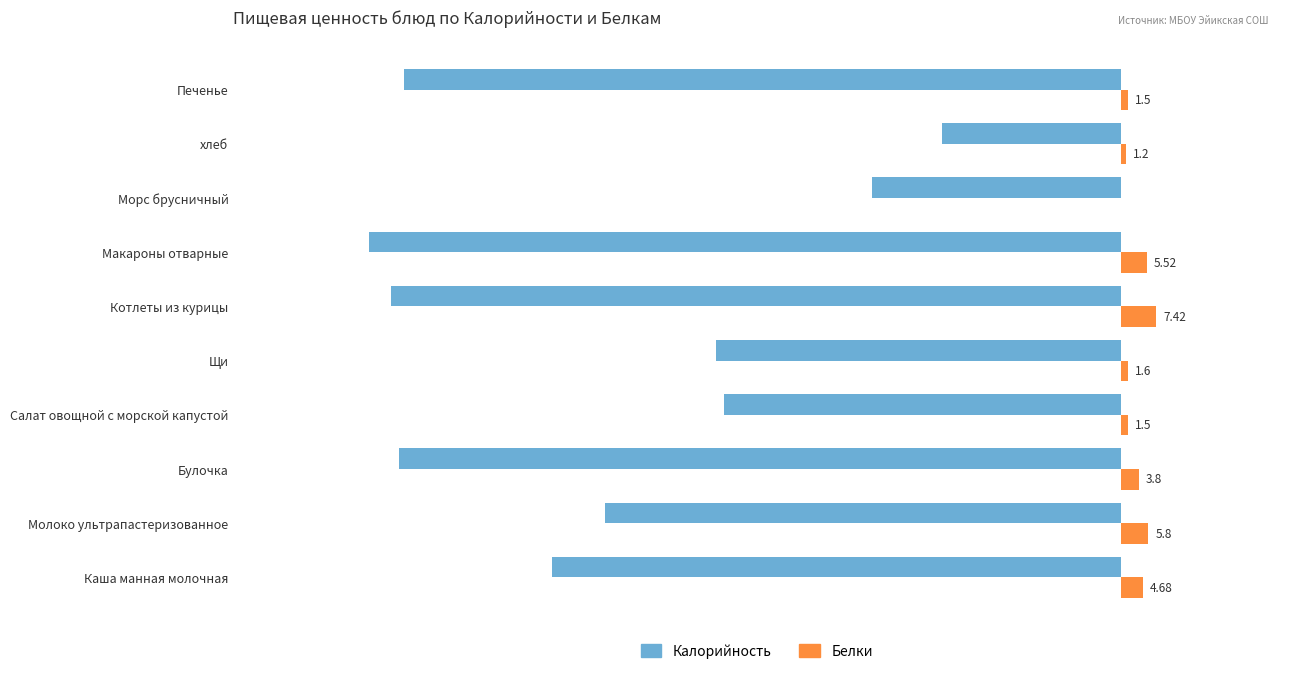

Rank the series by their maximum value, from highest to lowest.

Белки, Калорийность